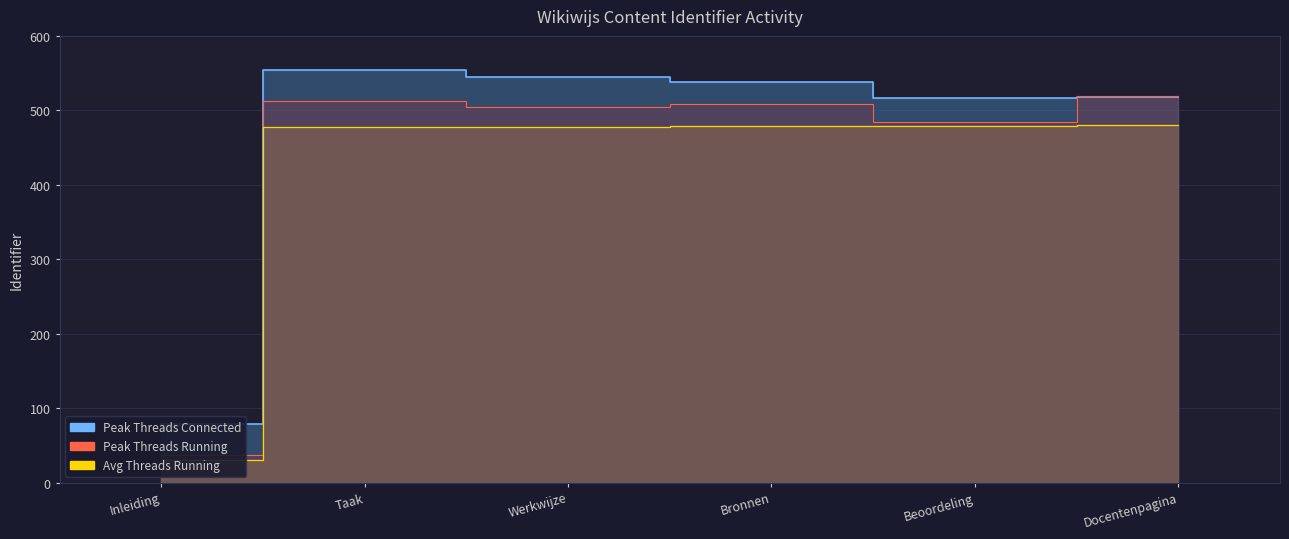

What is the spread (max minus min) of values at Beoordeling?

37.8